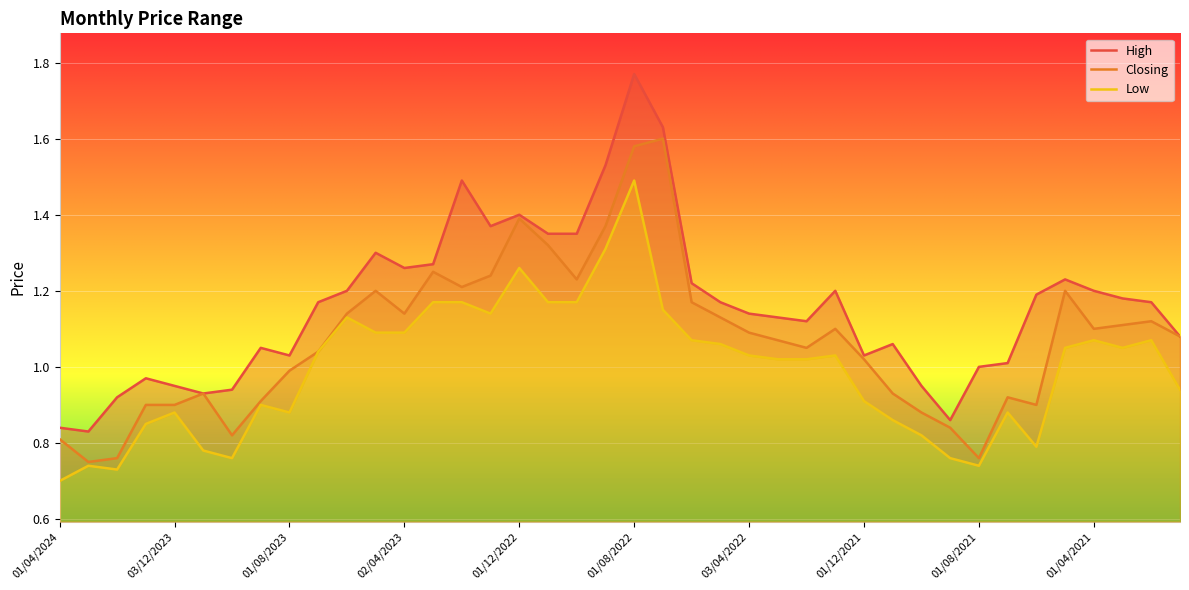

Reading left to right, list all the values displayed in this chart.

High: 0.8	0.8	0.9	1.0	0.9	0.9	0.9	1.1	1.0	1.2	1.2	1.3	1.3	1.3	1.5	1.4	1.4	1.4	1.4	1.5	1.8	1.6	1.2	1.2	1.1	1.1	1.1	1.2	1.0	1.1	0.9	0.9	1.0	1.0	1.2	1.2	1.2	1.2	1.2	1.1
Closing: 0.8	0.8	0.8	0.9	0.9	0.9	0.8	0.9	1.0	1.0	1.1	1.2	1.1	1.2	1.2	1.2	1.4	1.3	1.2	1.4	1.6	1.6	1.2	1.1	1.1	1.1	1.1	1.1	1.0	0.9	0.9	0.8	0.8	0.9	0.9	1.2	1.1	1.1	1.1	1.1
Low: 0.7	0.7	0.7	0.8	0.9	0.8	0.8	0.9	0.9	1.0	1.1	1.1	1.1	1.2	1.2	1.1	1.3	1.2	1.2	1.3	1.5	1.1	1.1	1.1	1.0	1.0	1.0	1.0	0.9	0.9	0.8	0.8	0.7	0.9	0.8	1.1	1.1	1.1	1.1	0.9